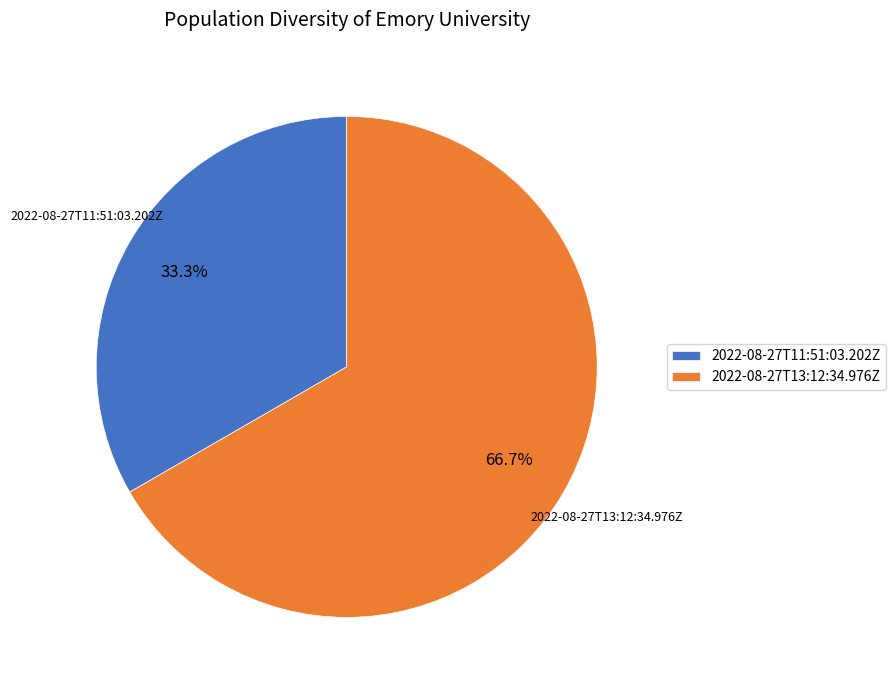

Does 2022-08-27T13:12:34.976Z represent more than half of the total?

Yes